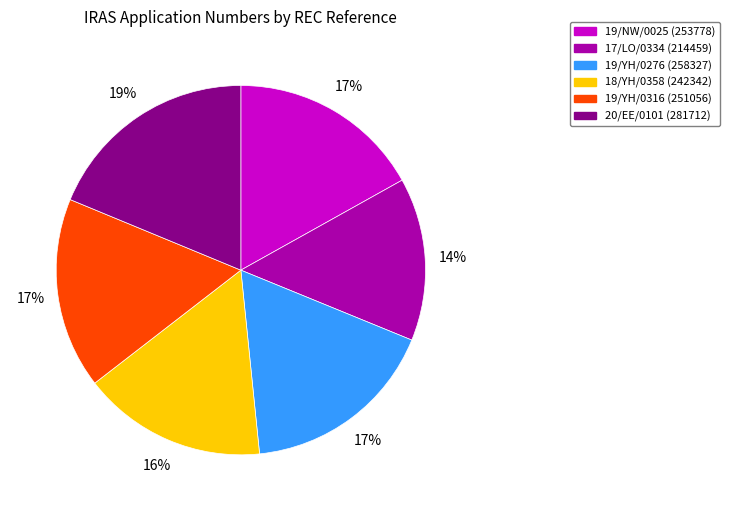

Which has a higher value, 18/YH/0358 or 19/NW/0025?

19/NW/0025